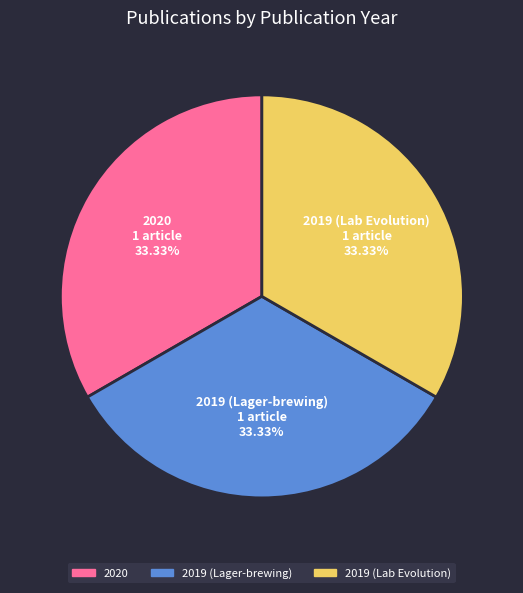

Is 2019 (Lab Evolution) the majority of the pie?

No